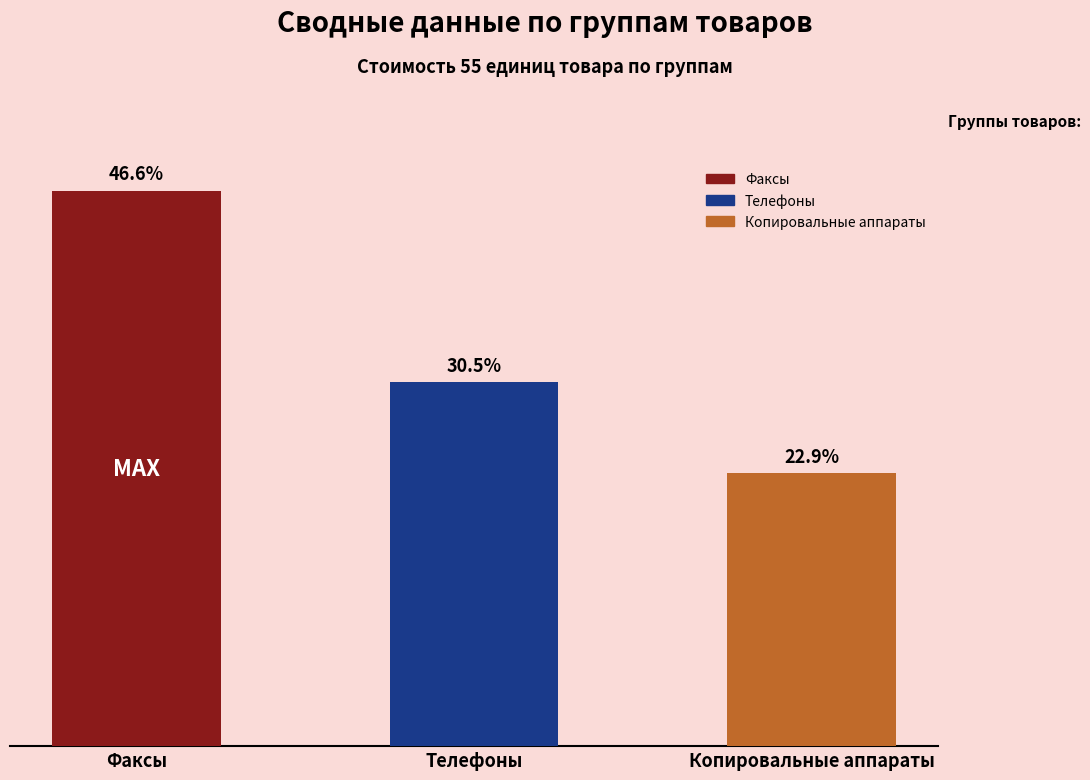

At which label does the data first exceed 1419330?

Факсы